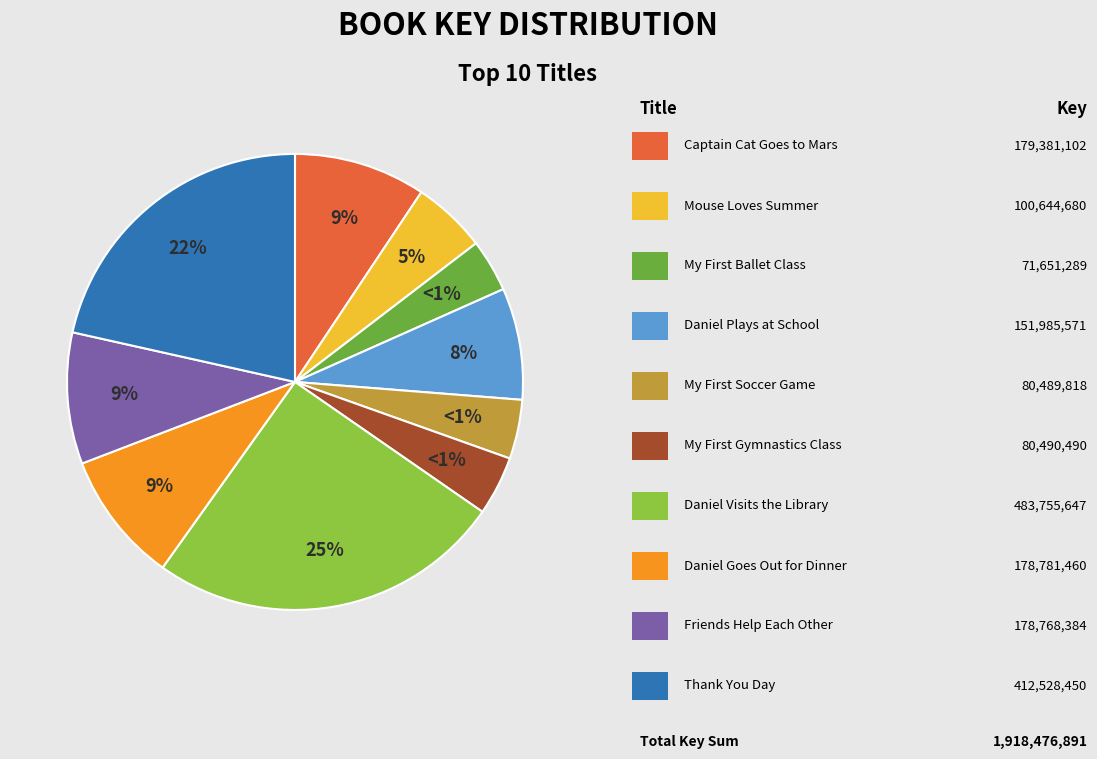

Does Daniel Goes Out for Dinner represent more than half of the total?

No